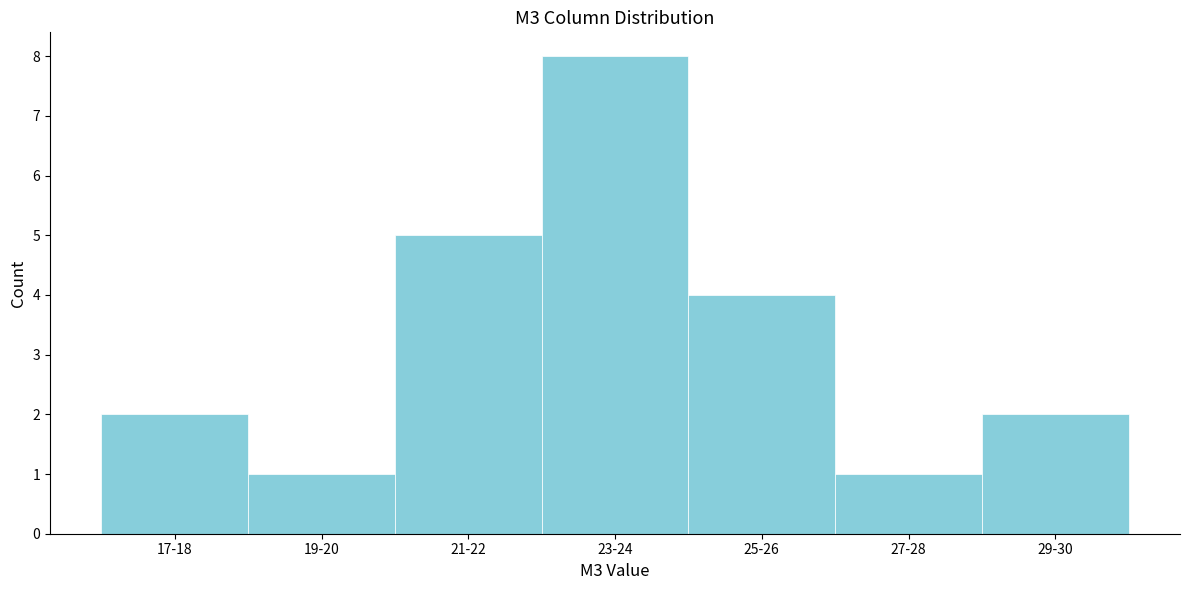

Reading left to right, list all the values displayed in this chart.

17-18=2	19-20=1	21-22=5	23-24=8	25-26=4	27-28=1	29-30=2